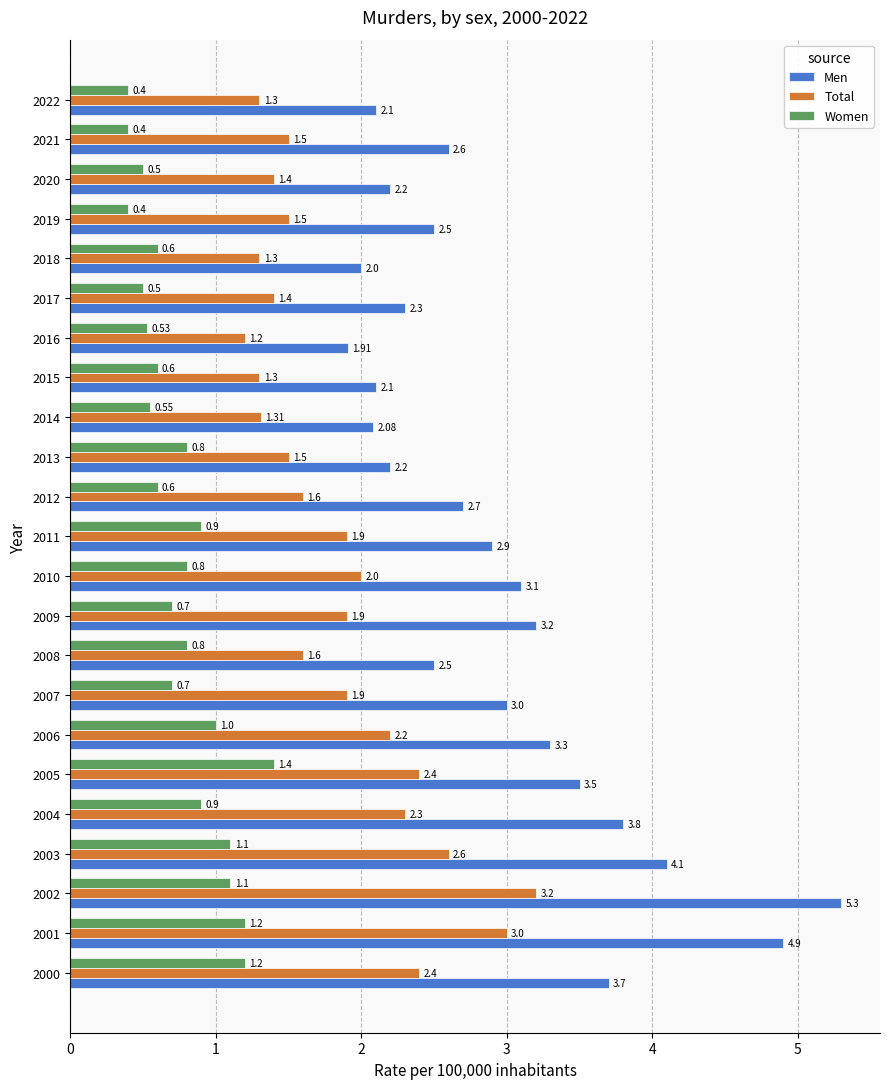

List the series in order of their peak value, highest first.

Men, Total, Women